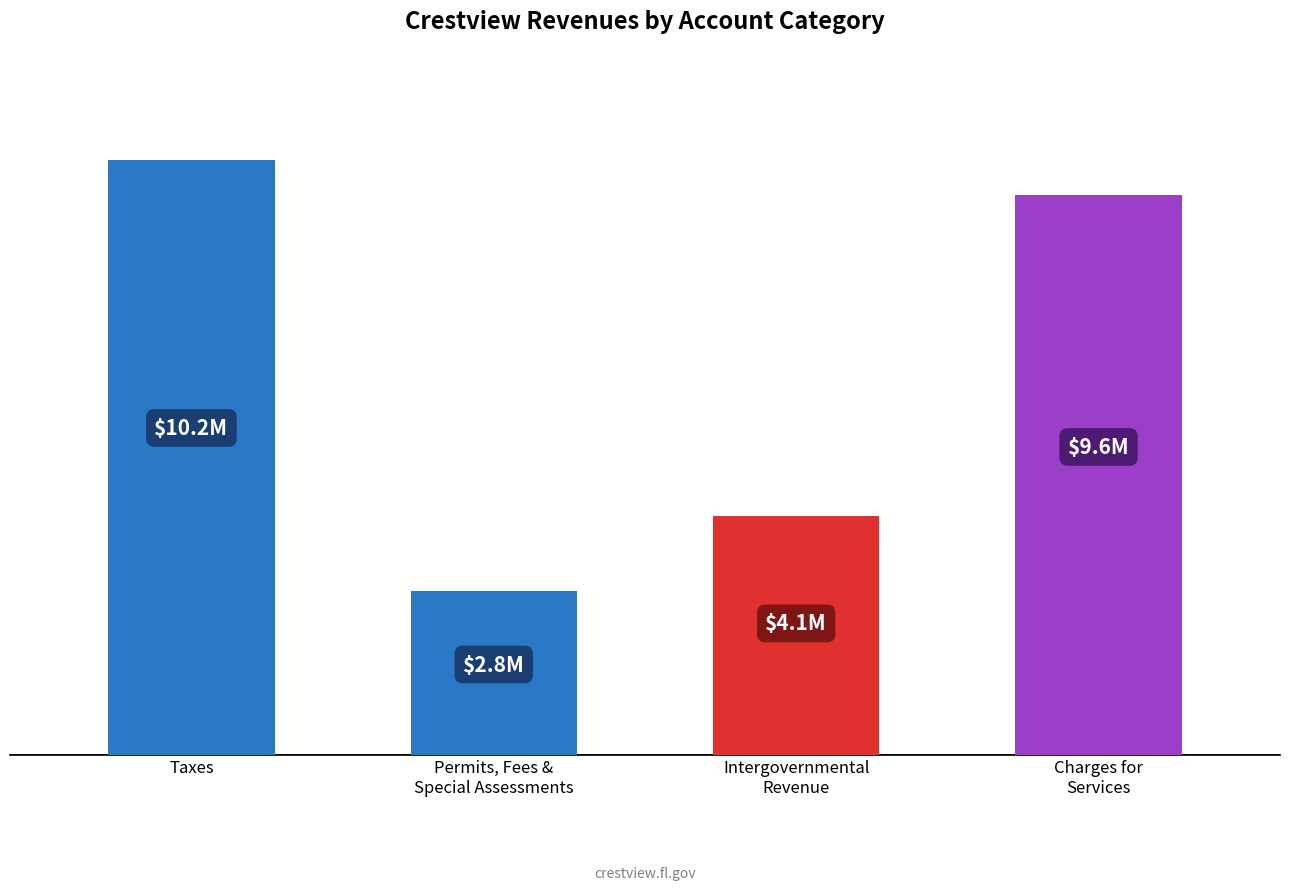

Does the chart contain any negative values?

No